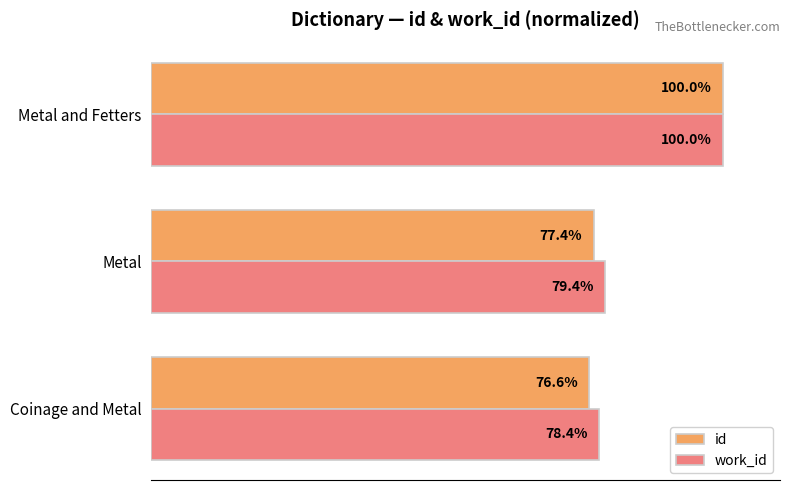

At which category is the sum across all series the highest?

Metal and Fetters